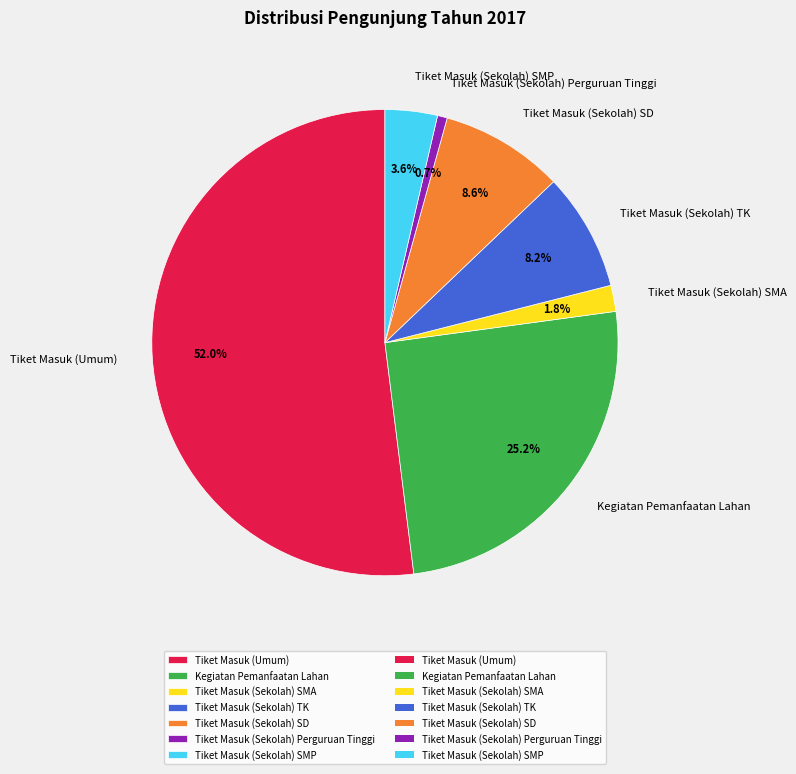

What is the majority slice?

Tiket Masuk (Umum)